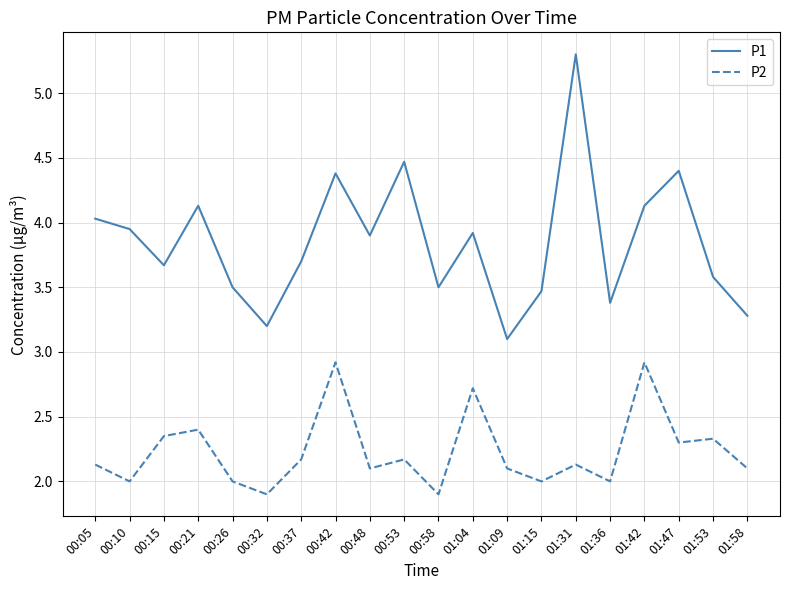

Rank the series by their maximum value, from lowest to highest.

P2, P1